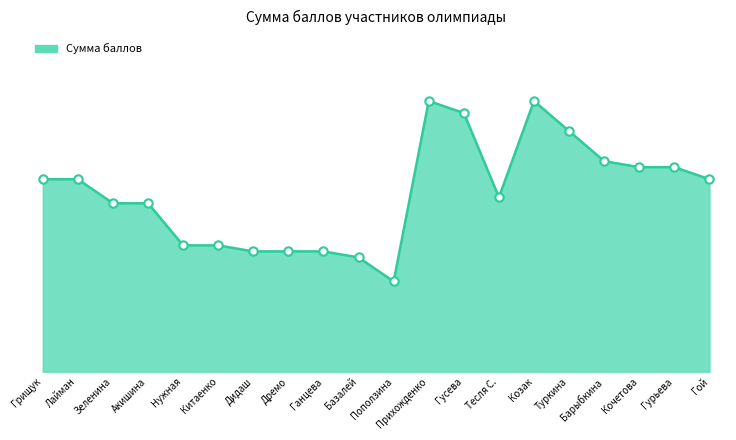

Reading left to right, extract all data points from this chart.

32	32	28	28	21	21	20	20	20	19	15	45	43	29	45	40	35	34	34	32